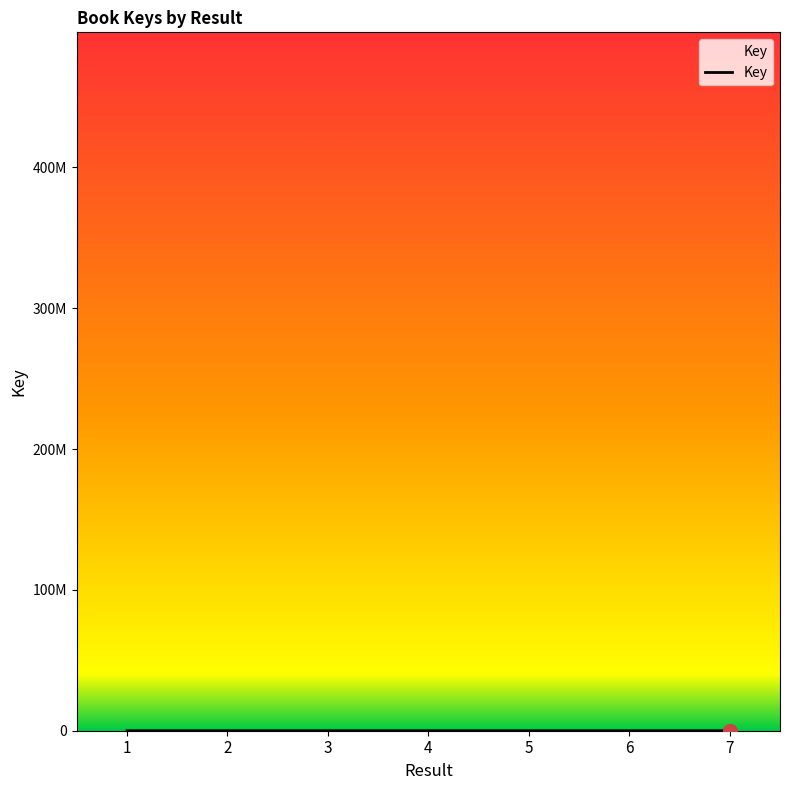

Rank the categories by value from highest to lowest.

3, 4, 2, 1, 5, 6, 7